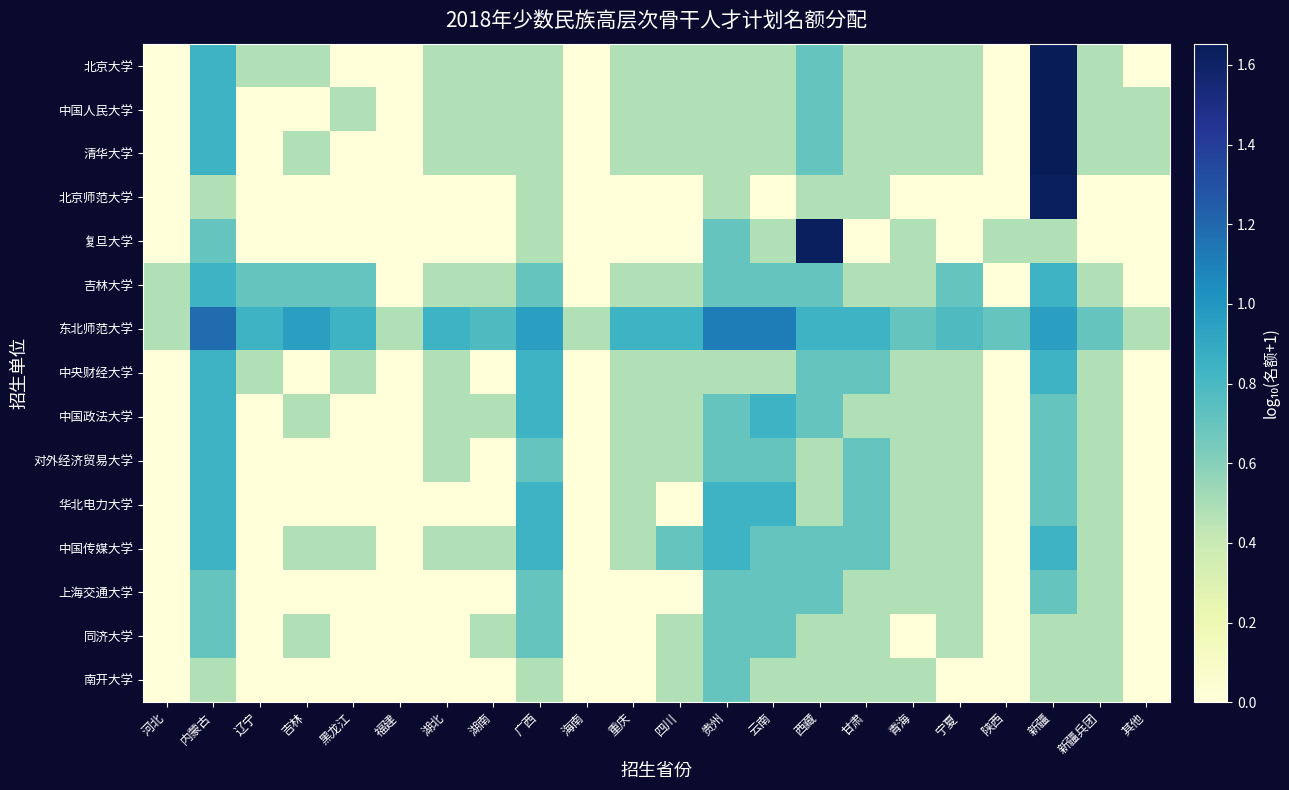

Reading left to right, transcribe all the data shown in this chart.

北京大学: 河北=0.0	内蒙古=0.8	辽宁=0.5	吉林=0.5	黑龙江=0.0	福建=0.0	湖北=0.5	湖南=0.5	广西=0.5	海南=0.0	重庆=0.5	四川=0.5	贵州=0.5	云南=0.5	西藏=0.7	甘肃=0.5	青海=0.5	宁夏=0.5	陕西=0.0	新疆=1.7	新疆兵团=0.5	其他=0.0
中国人民大学: 河北=0.0	内蒙古=0.8	辽宁=0.0	吉林=0.0	黑龙江=0.5	福建=0.0	湖北=0.5	湖南=0.5	广西=0.5	海南=0.0	重庆=0.5	四川=0.5	贵州=0.5	云南=0.5	西藏=0.7	甘肃=0.5	青海=0.5	宁夏=0.5	陕西=0.0	新疆=1.7	新疆兵团=0.5	其他=0.5
清华大学: 河北=0.0	内蒙古=0.8	辽宁=0.0	吉林=0.5	黑龙江=0.0	福建=0.0	湖北=0.5	湖南=0.5	广西=0.5	海南=0.0	重庆=0.5	四川=0.5	贵州=0.5	云南=0.5	西藏=0.7	甘肃=0.5	青海=0.5	宁夏=0.5	陕西=0.0	新疆=1.7	新疆兵团=0.5	其他=0.5
北京师范大学: 河北=0.0	内蒙古=0.5	辽宁=0.0	吉林=0.0	黑龙江=0.0	福建=0.0	湖北=0.0	湖南=0.0	广西=0.5	海南=0.0	重庆=0.0	四川=0.0	贵州=0.5	云南=0.0	西藏=0.5	甘肃=0.5	青海=0.0	宁夏=0.0	陕西=0.0	新疆=1.6	新疆兵团=0.0	其他=0.0
复旦大学: 河北=0.0	内蒙古=0.7	辽宁=0.0	吉林=0.0	黑龙江=0.0	福建=0.0	湖北=0.0	湖南=0.0	广西=0.5	海南=0.0	重庆=0.0	四川=0.0	贵州=0.7	云南=0.5	西藏=1.6	甘肃=0.0	青海=0.5	宁夏=0.0	陕西=0.5	新疆=0.5	新疆兵团=0.0	其他=0.0
吉林大学: 河北=0.5	内蒙古=0.8	辽宁=0.7	吉林=0.7	黑龙江=0.7	福建=0.0	湖北=0.5	湖南=0.5	广西=0.7	海南=0.0	重庆=0.5	四川=0.5	贵州=0.7	云南=0.7	西藏=0.7	甘肃=0.5	青海=0.5	宁夏=0.7	陕西=0.0	新疆=0.8	新疆兵团=0.5	其他=0.0
东北师范大学: 河北=0.5	内蒙古=1.2	辽宁=0.8	吉林=1.0	黑龙江=0.8	福建=0.5	湖北=0.8	湖南=0.8	广西=1.0	海南=0.5	重庆=0.8	四川=0.8	贵州=1.1	云南=1.1	西藏=0.8	甘肃=0.8	青海=0.7	宁夏=0.8	陕西=0.7	新疆=1.0	新疆兵团=0.7	其他=0.5
中央财经大学: 河北=0.0	内蒙古=0.8	辽宁=0.5	吉林=0.0	黑龙江=0.5	福建=0.0	湖北=0.5	湖南=0.0	广西=0.8	海南=0.0	重庆=0.5	四川=0.5	贵州=0.5	云南=0.5	西藏=0.7	甘肃=0.7	青海=0.5	宁夏=0.5	陕西=0.0	新疆=0.8	新疆兵团=0.5	其他=0.0
中国政法大学: 河北=0.0	内蒙古=0.8	辽宁=0.0	吉林=0.5	黑龙江=0.0	福建=0.0	湖北=0.5	湖南=0.5	广西=0.8	海南=0.0	重庆=0.5	四川=0.5	贵州=0.7	云南=0.8	西藏=0.7	甘肃=0.5	青海=0.5	宁夏=0.5	陕西=0.0	新疆=0.7	新疆兵团=0.5	其他=0.0
对外经济贸易大学: 河北=0.0	内蒙古=0.8	辽宁=0.0	吉林=0.0	黑龙江=0.0	福建=0.0	湖北=0.5	湖南=0.0	广西=0.7	海南=0.0	重庆=0.5	四川=0.5	贵州=0.7	云南=0.7	西藏=0.5	甘肃=0.7	青海=0.5	宁夏=0.5	陕西=0.0	新疆=0.7	新疆兵团=0.5	其他=0.0
华北电力大学: 河北=0.0	内蒙古=0.8	辽宁=0.0	吉林=0.0	黑龙江=0.0	福建=0.0	湖北=0.0	湖南=0.0	广西=0.8	海南=0.0	重庆=0.5	四川=0.0	贵州=0.8	云南=0.8	西藏=0.5	甘肃=0.7	青海=0.5	宁夏=0.5	陕西=0.0	新疆=0.7	新疆兵团=0.5	其他=0.0
中国传媒大学: 河北=0.0	内蒙古=0.8	辽宁=0.0	吉林=0.5	黑龙江=0.5	福建=0.0	湖北=0.5	湖南=0.5	广西=0.8	海南=0.0	重庆=0.5	四川=0.7	贵州=0.8	云南=0.7	西藏=0.7	甘肃=0.7	青海=0.5	宁夏=0.5	陕西=0.0	新疆=0.8	新疆兵团=0.5	其他=0.0
上海交通大学: 河北=0.0	内蒙古=0.7	辽宁=0.0	吉林=0.0	黑龙江=0.0	福建=0.0	湖北=0.0	湖南=0.0	广西=0.7	海南=0.0	重庆=0.0	四川=0.0	贵州=0.7	云南=0.7	西藏=0.7	甘肃=0.5	青海=0.5	宁夏=0.5	陕西=0.0	新疆=0.7	新疆兵团=0.5	其他=0.0
同济大学: 河北=0.0	内蒙古=0.7	辽宁=0.0	吉林=0.5	黑龙江=0.0	福建=0.0	湖北=0.0	湖南=0.5	广西=0.7	海南=0.0	重庆=0.0	四川=0.5	贵州=0.7	云南=0.7	西藏=0.5	甘肃=0.5	青海=0.0	宁夏=0.5	陕西=0.0	新疆=0.5	新疆兵团=0.5	其他=0.0
南开大学: 河北=0.0	内蒙古=0.5	辽宁=0.0	吉林=0.0	黑龙江=0.0	福建=0.0	湖北=0.0	湖南=0.0	广西=0.5	海南=0.0	重庆=0.0	四川=0.5	贵州=0.7	云南=0.5	西藏=0.5	甘肃=0.5	青海=0.5	宁夏=0.0	陕西=0.0	新疆=0.5	新疆兵团=0.5	其他=0.0